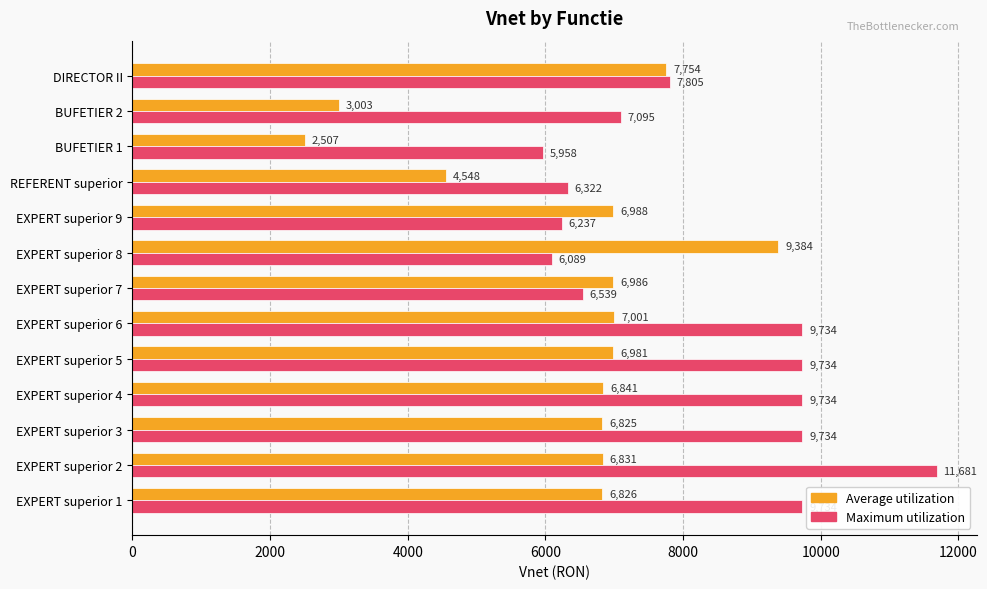

What are all the series names shown in the legend?

Average utilization, Maximum utilization